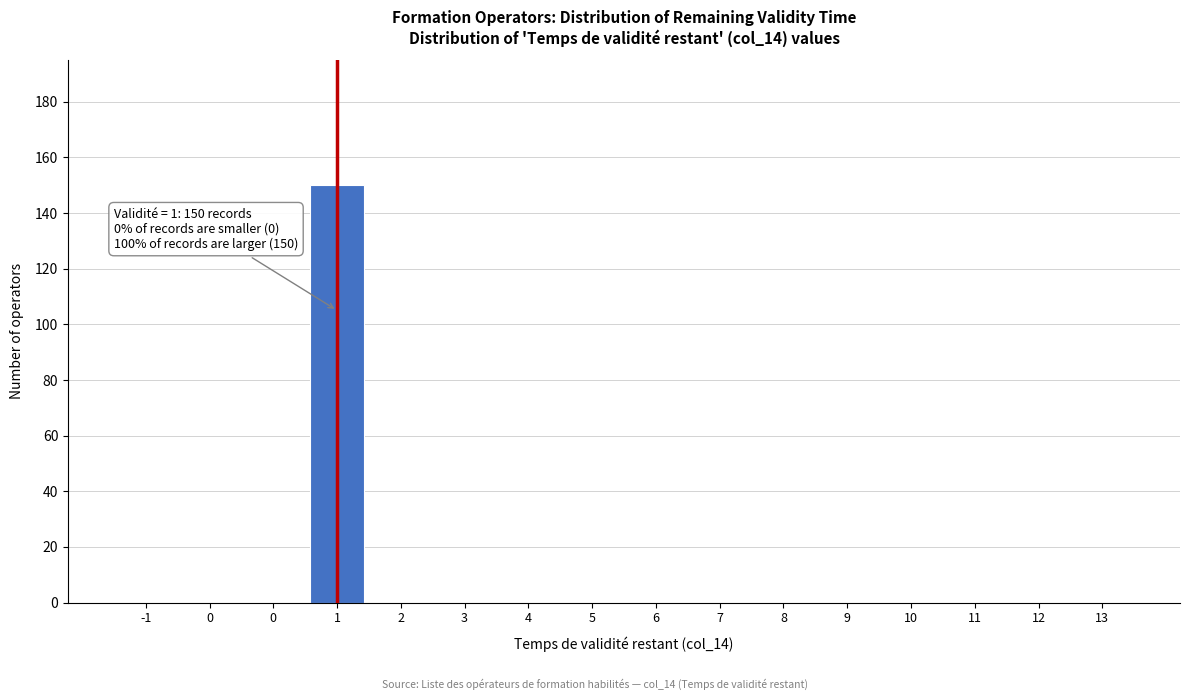

How many series are shown in this chart?

1